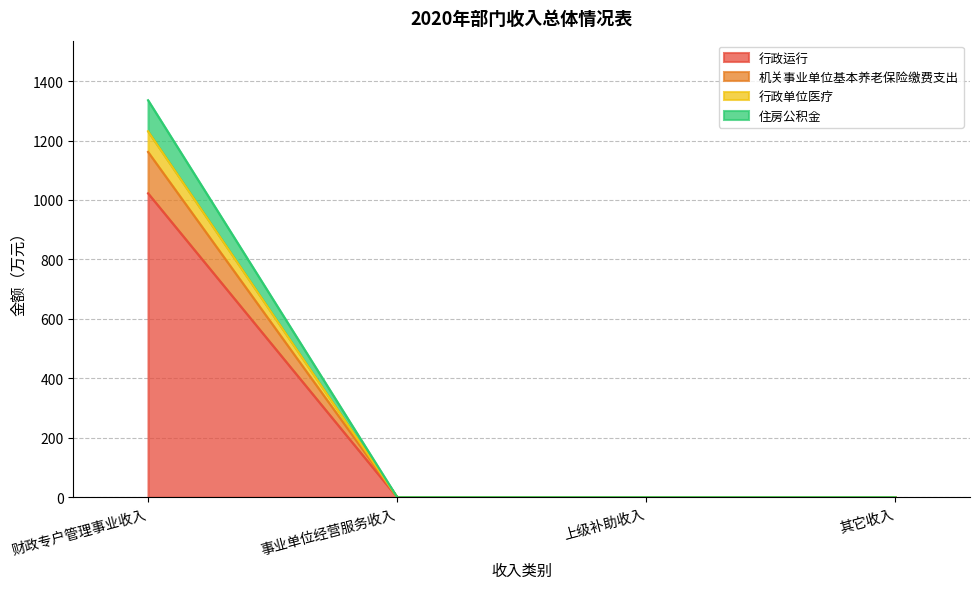

What position from the left is 其它收入?

4